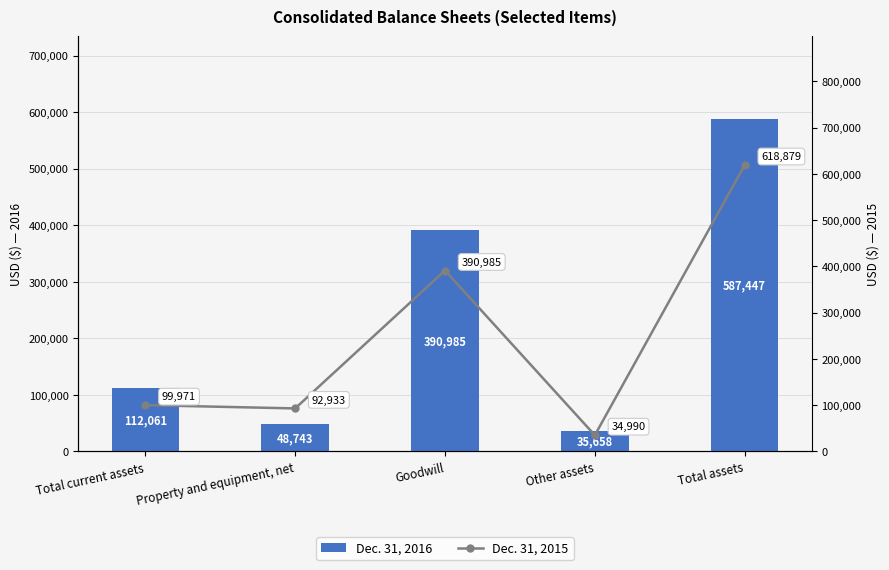

Count the number of data series in this chart.

2